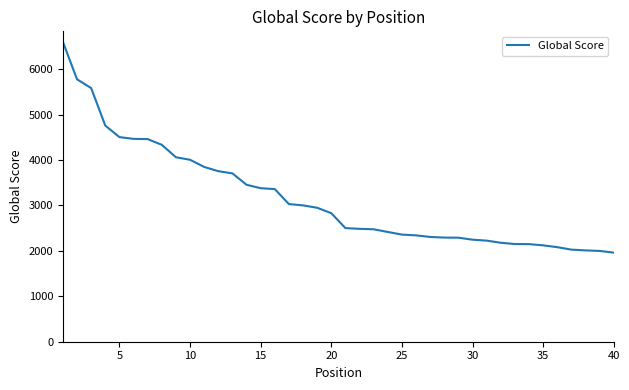

What is the smallest value displayed?

1962